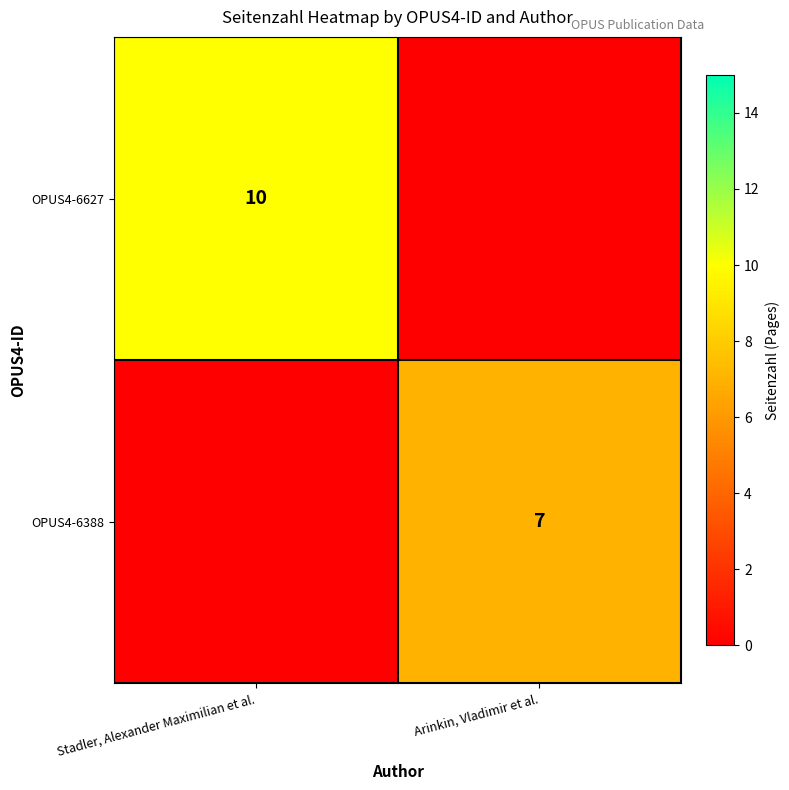

How many distinct data groups are displayed?

2